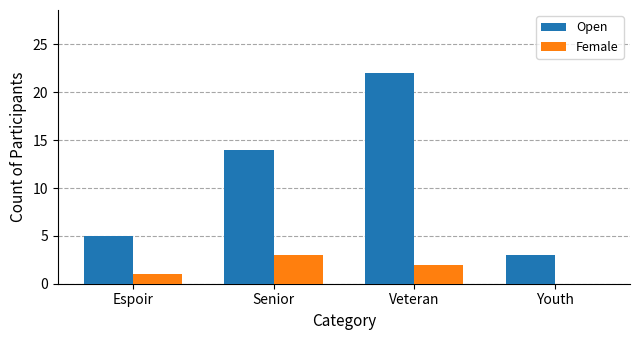

What is the approximate value of Open at Espoir?

5